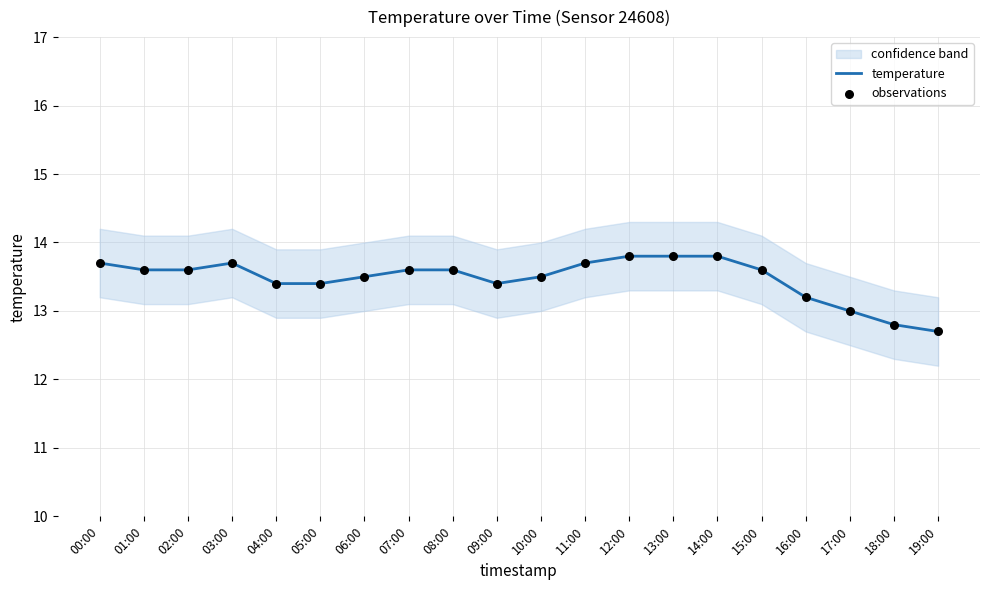

Which series contains the highest Y value?

temperature